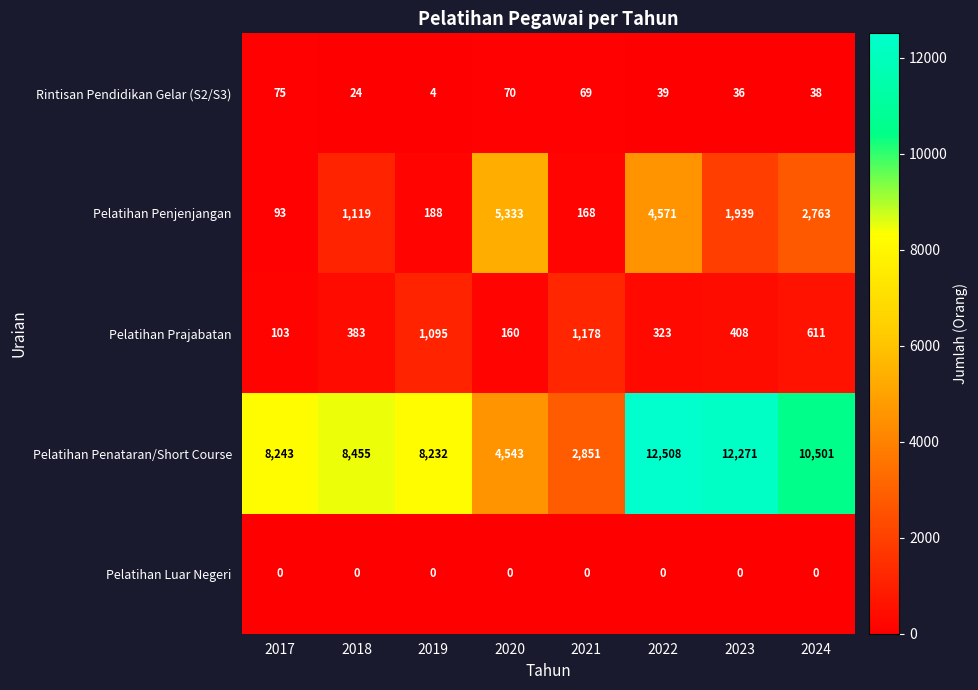

At 2022, list the series in order from smallest to largest.

Pelatihan Luar Negeri, Rintisan Pendidikan Gelar (S2/S3), Pelatihan Prajabatan, Pelatihan Penjenjangan, Pelatihan Penataran/Short Course